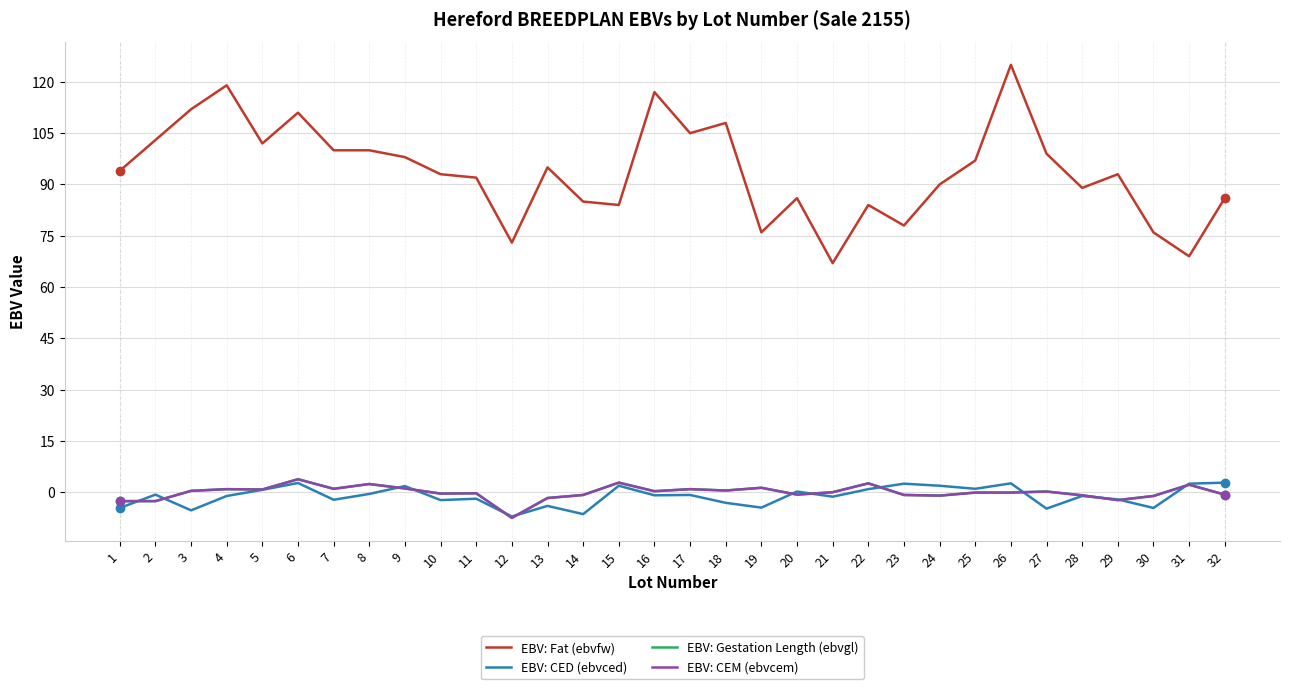

Reading left to right, transcribe all the data shown in this chart.

EBV: Fat (ebvfw): 94.0	103.0	112.0	119.0	102.0	111.0	100.0	100.0	98.0	93.0	92.0	73.0	95.0	85.0	84.0	117.0	105.0	108.0	76.0	86.0	67.0	84.0	78.0	90.0	97.0	125.0	99.0	89.0	93.0	76.0	69.0	86.0
EBV: CED (ebvced): -4.6	-0.7	-5.3	-1.1	0.7	2.7	-2.2	-0.5	1.8	-2.3	-1.9	-7.1	-4.0	-6.4	1.9	-0.9	-0.8	-3.1	-4.5	0.2	-1.3	0.9	2.5	1.9	1.0	2.6	-4.8	-1.1	-2.1	-4.6	2.5	2.8
EBV: Gestation Length (ebvgl): -2.6	-2.6	0.4	0.9	0.8	3.8	1.0	2.4	1.1	-0.4	-0.3	-7.5	-1.7	-0.8	2.8	0.3	0.9	0.5	1.3	-0.7	0.0	2.6	-0.8	-1.0	-0.1	-0.1	0.2	-0.9	-2.3	-1.1	2.2	-0.7
EBV: CEM (ebvcem): -2.6	-2.6	0.4	0.9	0.8	3.8	1.0	2.4	1.1	-0.4	-0.3	-7.5	-1.7	-0.8	2.8	0.3	0.9	0.5	1.3	-0.7	0.0	2.6	-0.8	-1.0	-0.1	-0.1	0.2	-0.9	-2.3	-1.1	2.2	-0.7